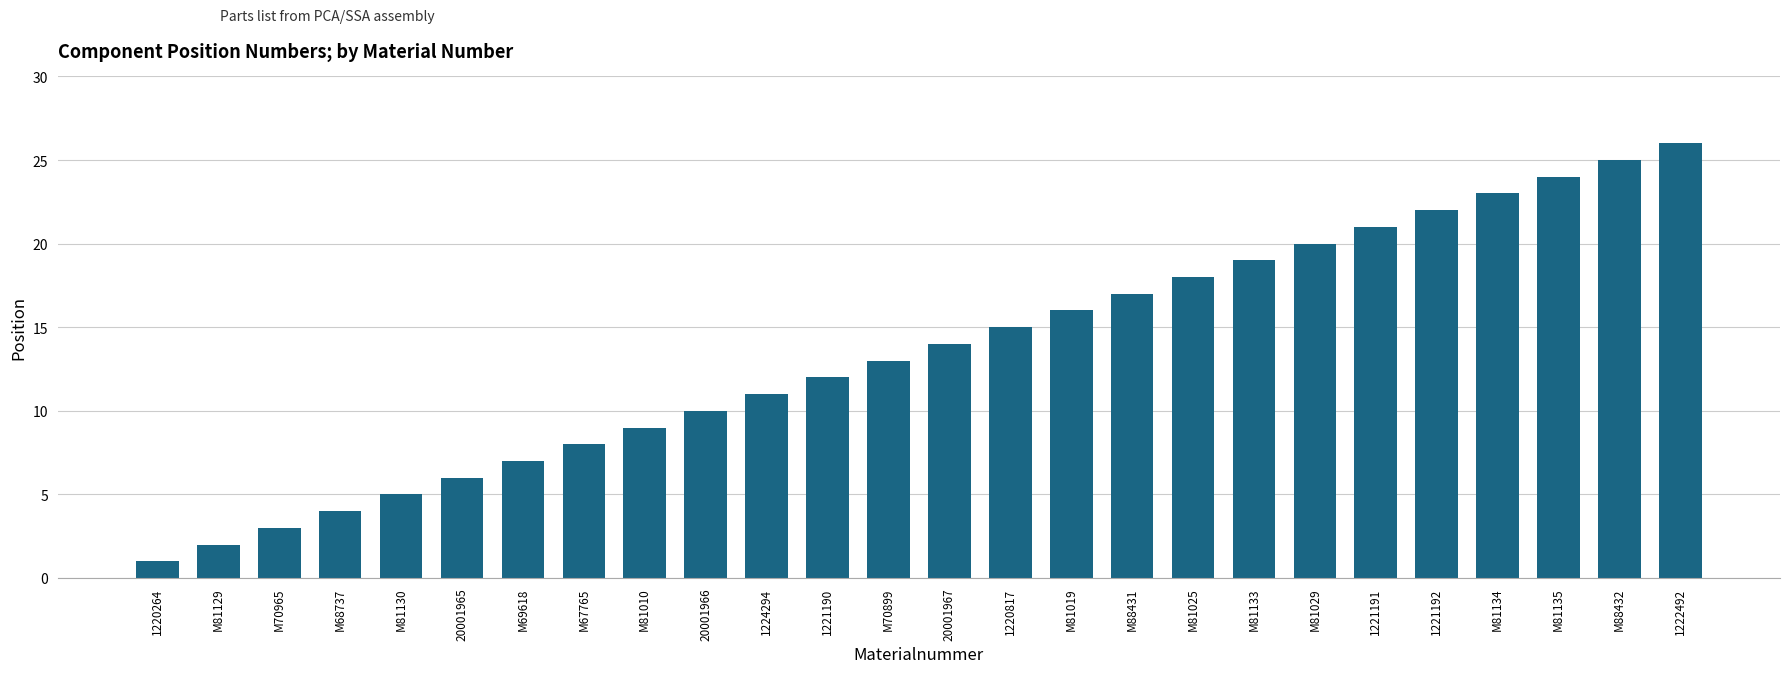

Reading right to left, list all the values displayed in this chart.

26	25	24	23	22	21	20	19	18	17	16	15	14	13	12	11	10	9	8	7	6	5	4	3	2	1